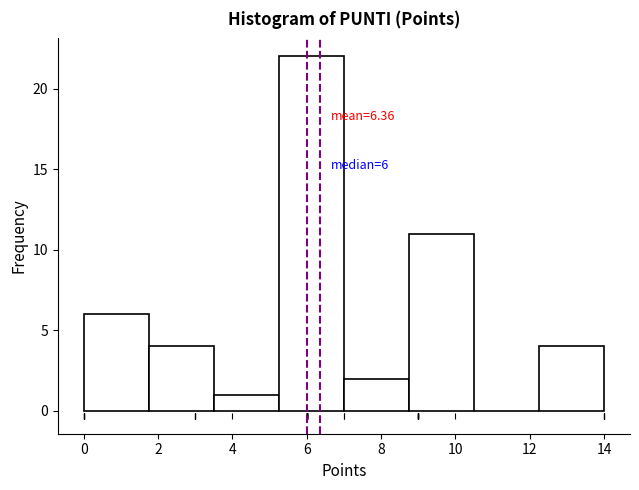

Over which range of the x-axis is the bar tallest?

5.25 to 7.00